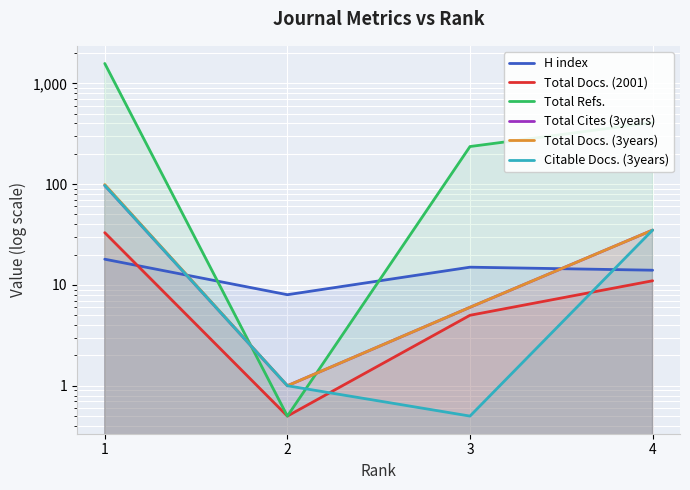

What is the sum of all H index values?

55.0